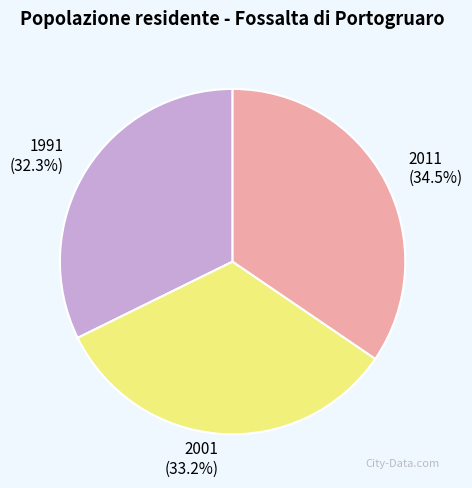

Is it true that 2001 is 33% of the pie?

True